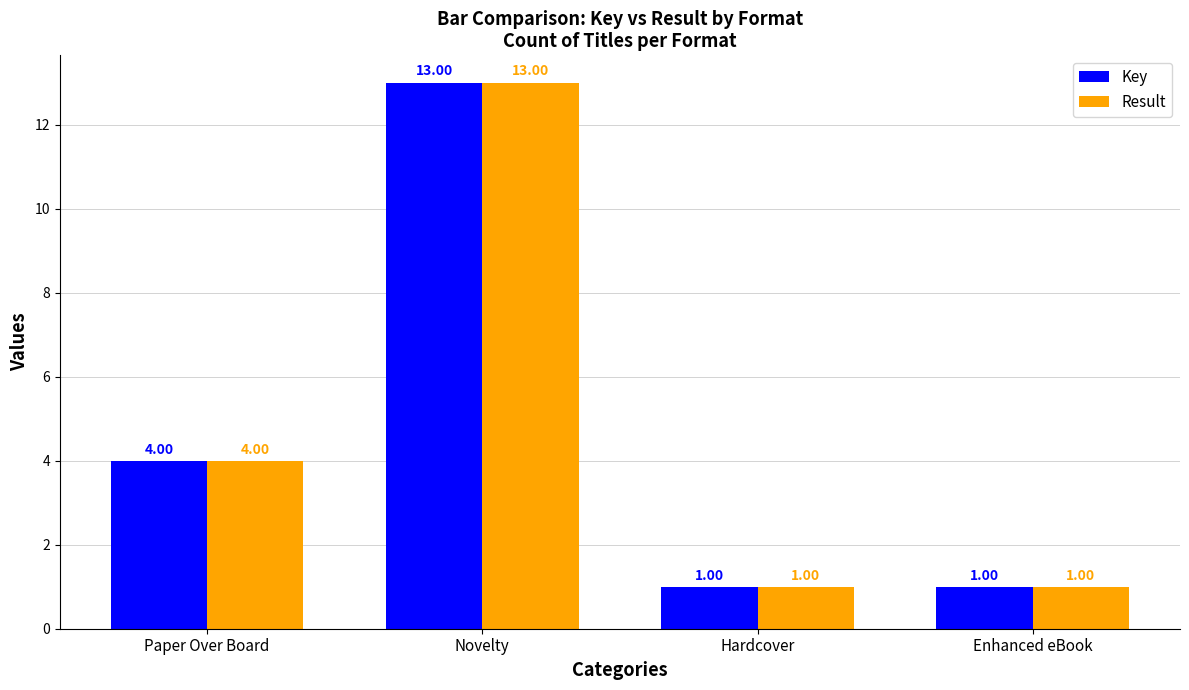

Is the value of Result at Novelty greater than the value of Key at Hardcover?

Yes